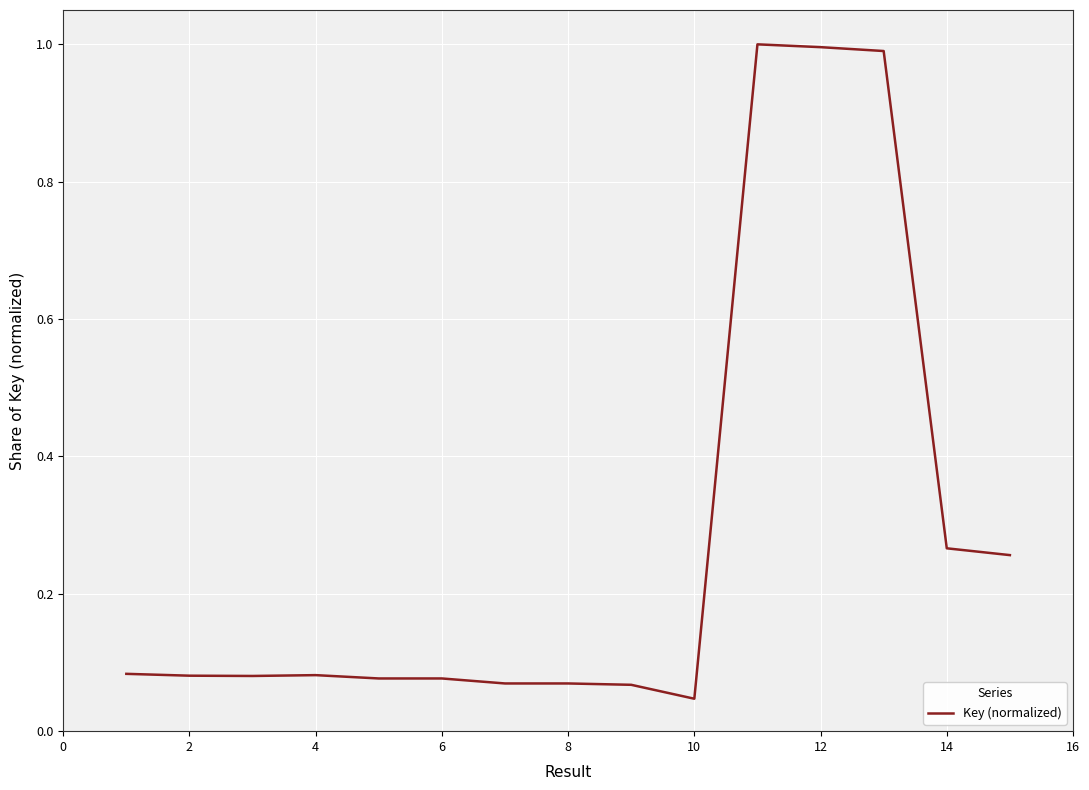

How many points are lower than both their immediate neighbors (excluding endpoints)?

2